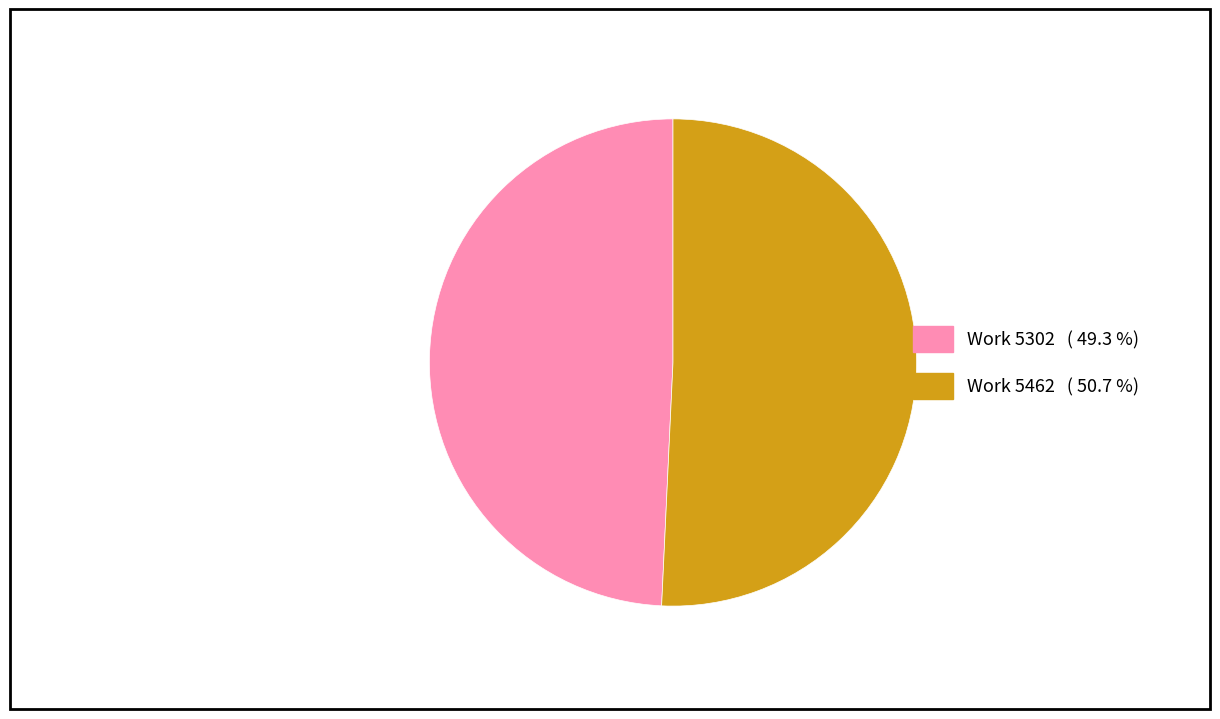

What is the largest slice in the pie chart?

Work 5462